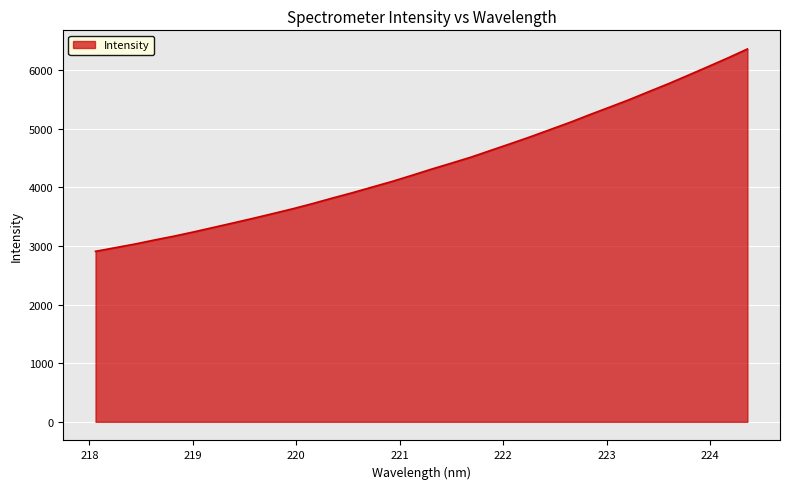

What is the greatest value displayed?

6361.0